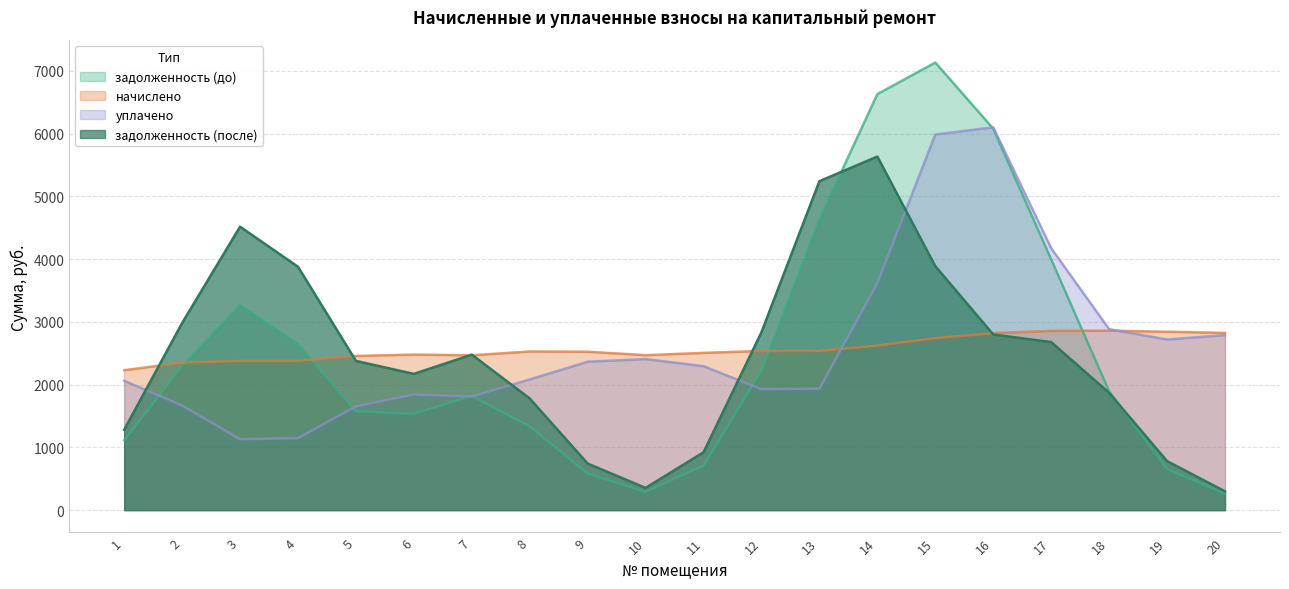

The value of начислено at 20 is 2799.4. True or false?

True